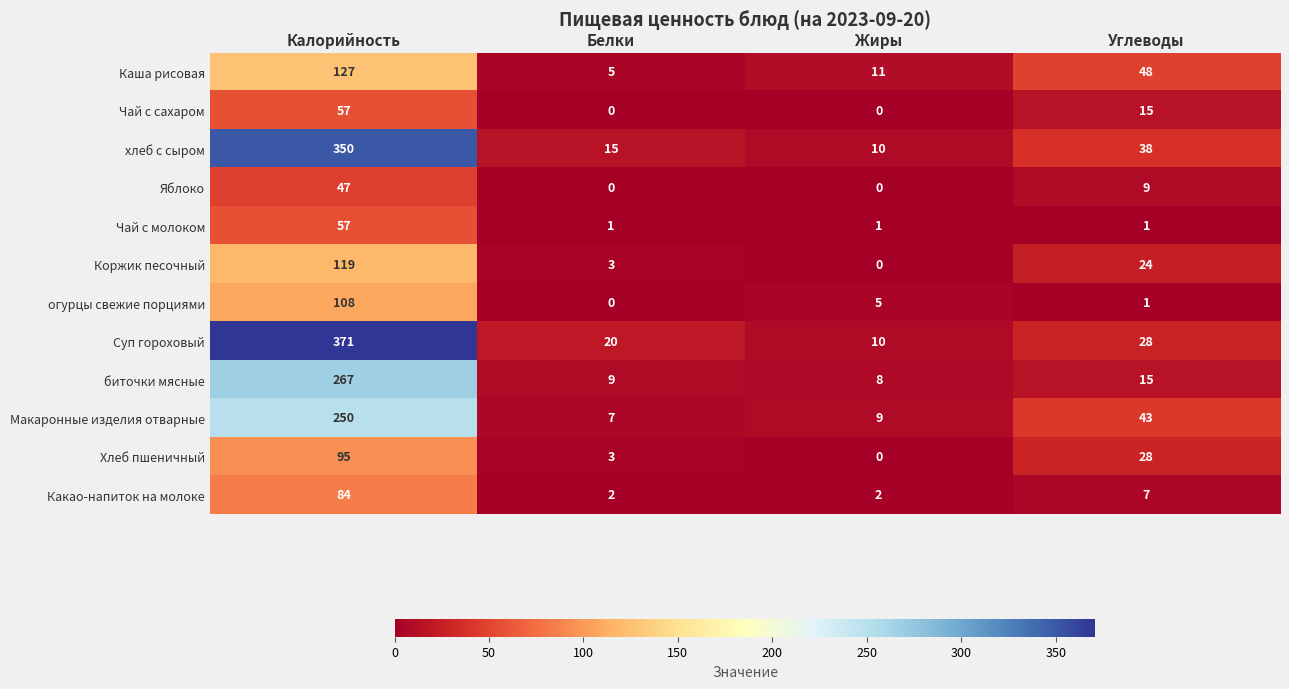

What is the maximum value shown in the chart?

371